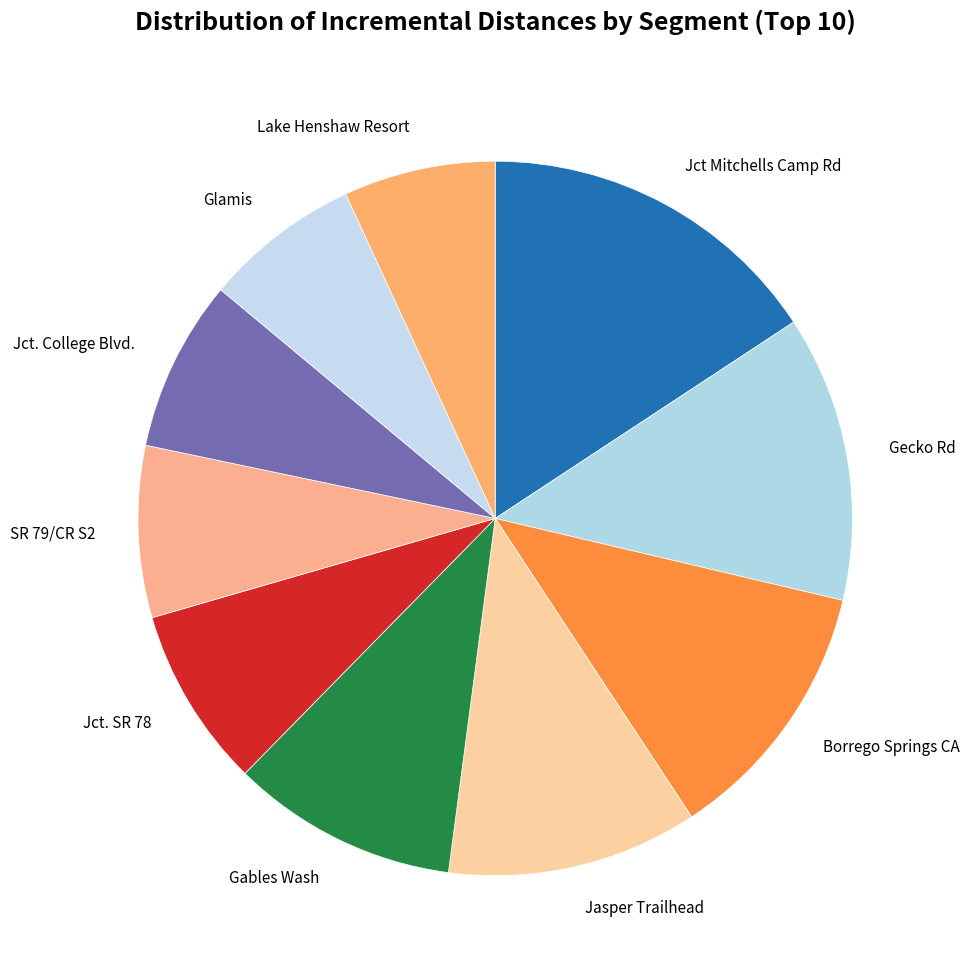

Does Jct. College Blvd. represent more than half of the total?

No